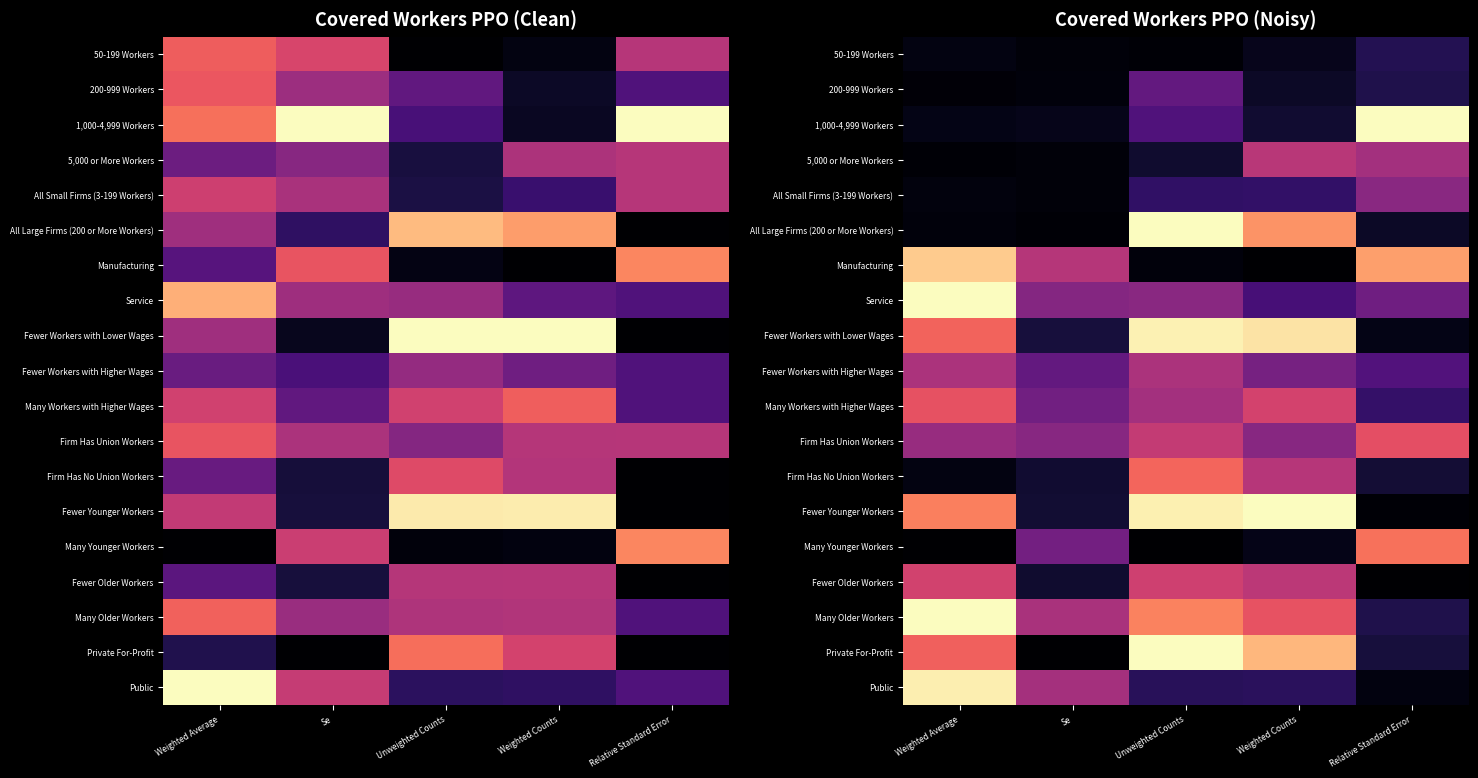

Which series has the largest range (max minus min)?

Private For-Profit